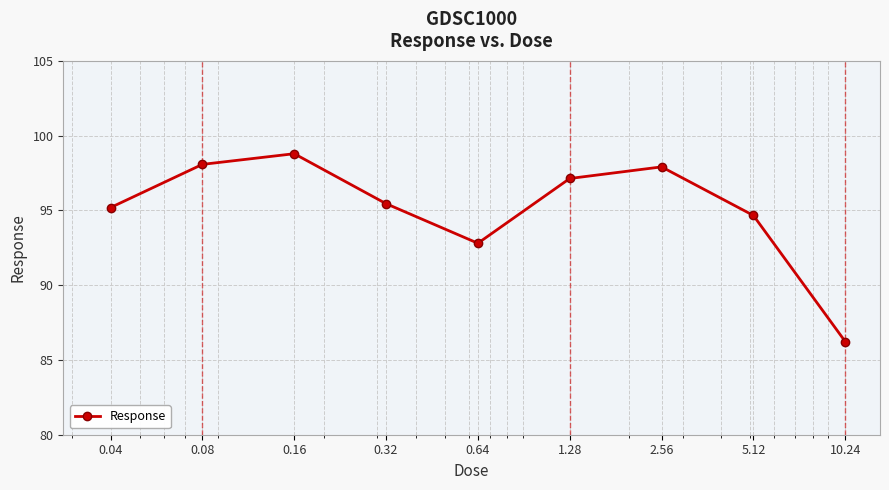

What is the value of the 6th point from the left?

97.1